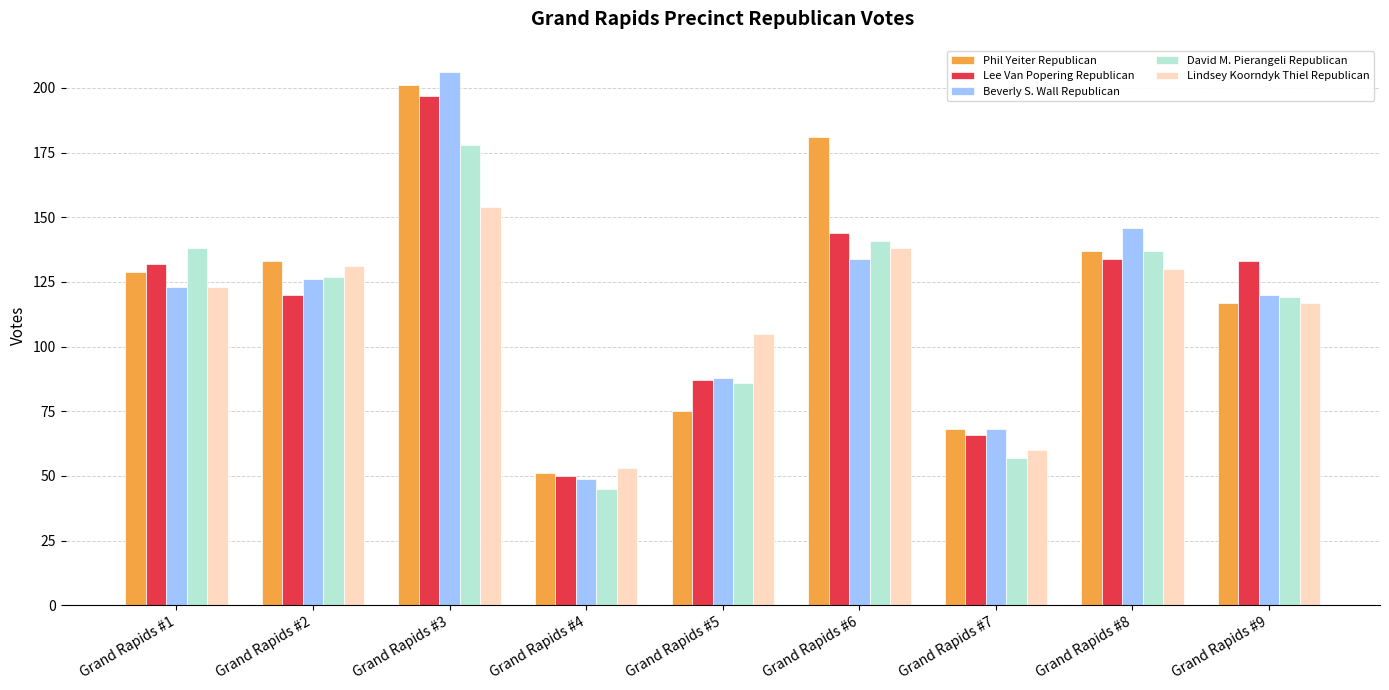

Rank the series at Grand Rapids #3 from highest to lowest value.

Beverly S. Wall Republican, Phil Yeiter Republican, Lee Van Popering Republican, David M. Pierangeli Republican, Lindsey Koorndyk Thiel Republican